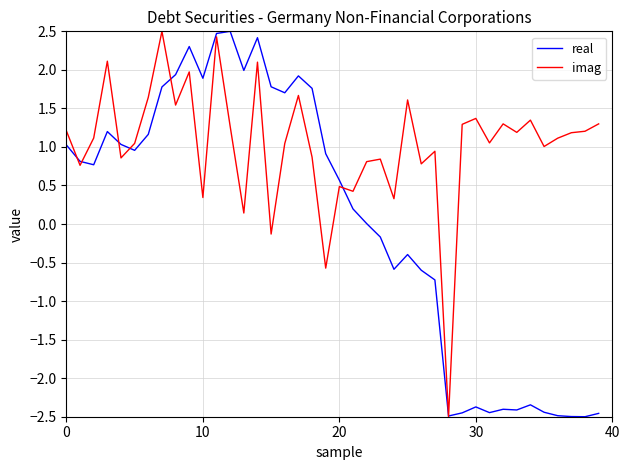

Which series has the largest total across all categories?

imag